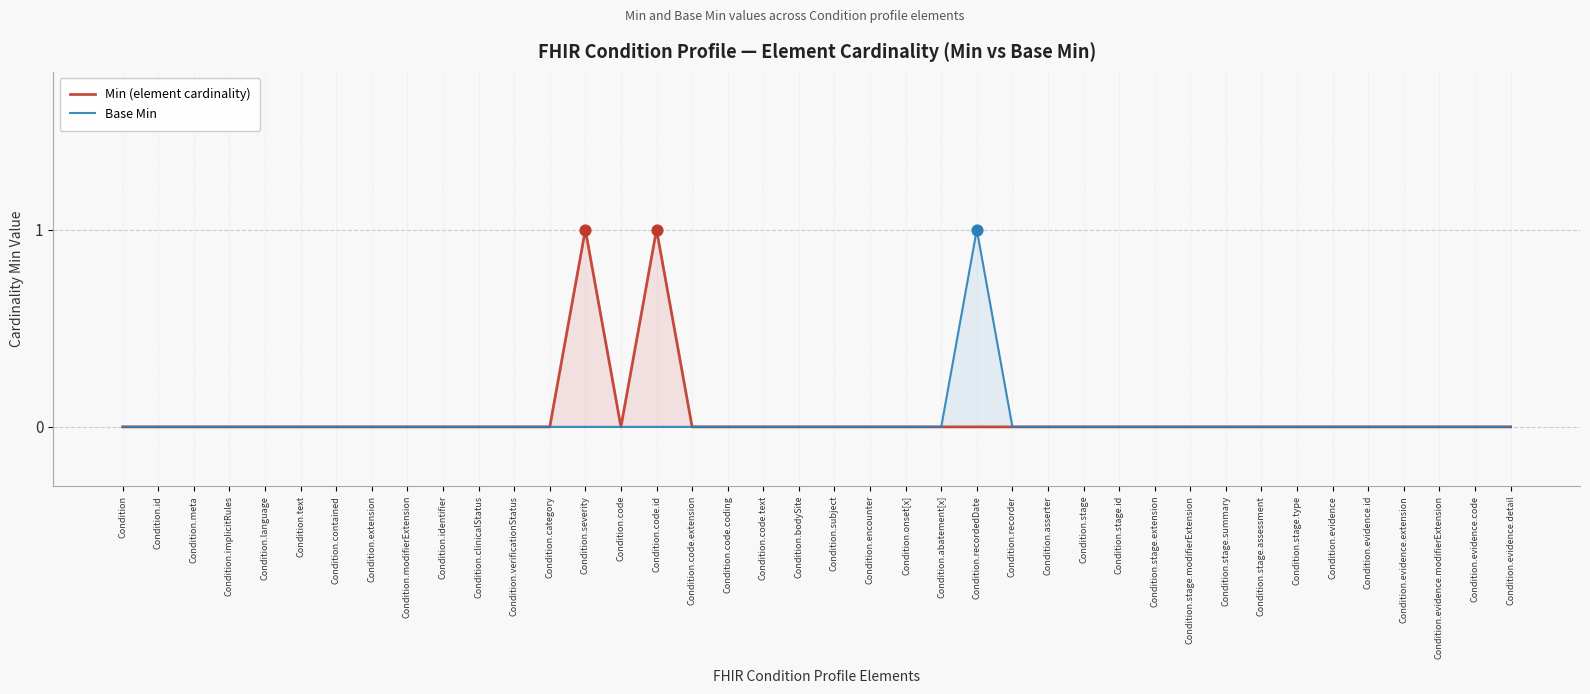

Which series has the largest total across all categories?

Min (element cardinality)